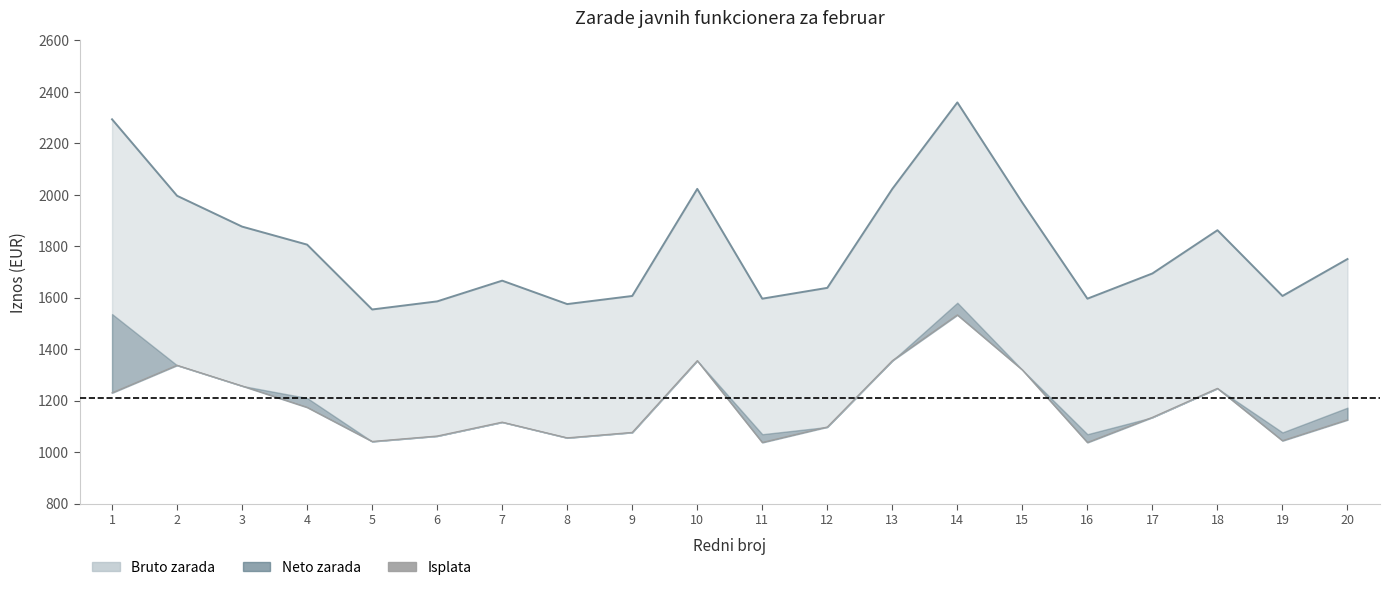

Which has a higher value, 9 or 10?

10